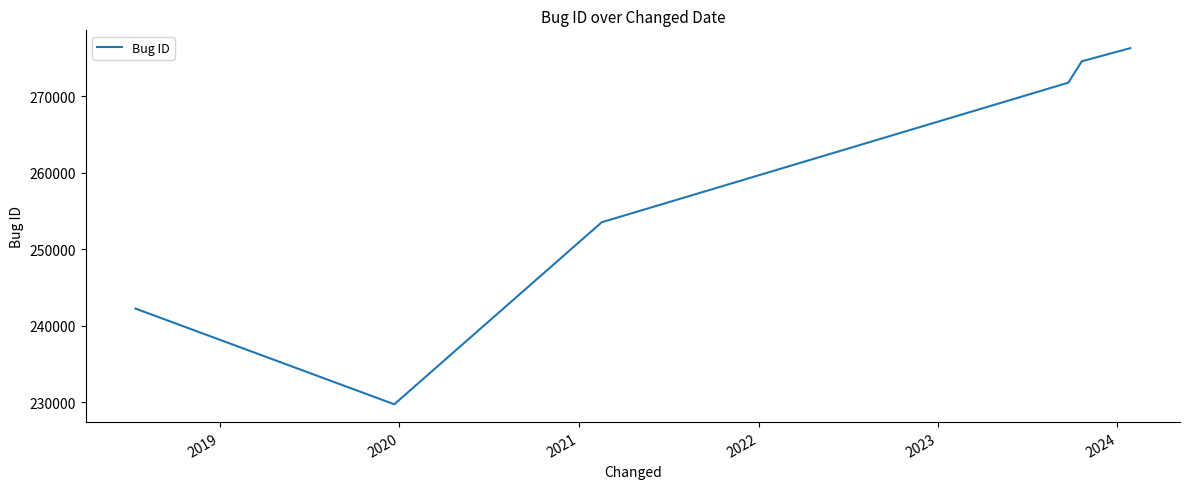

What is the minimum value shown in the chart?

229736